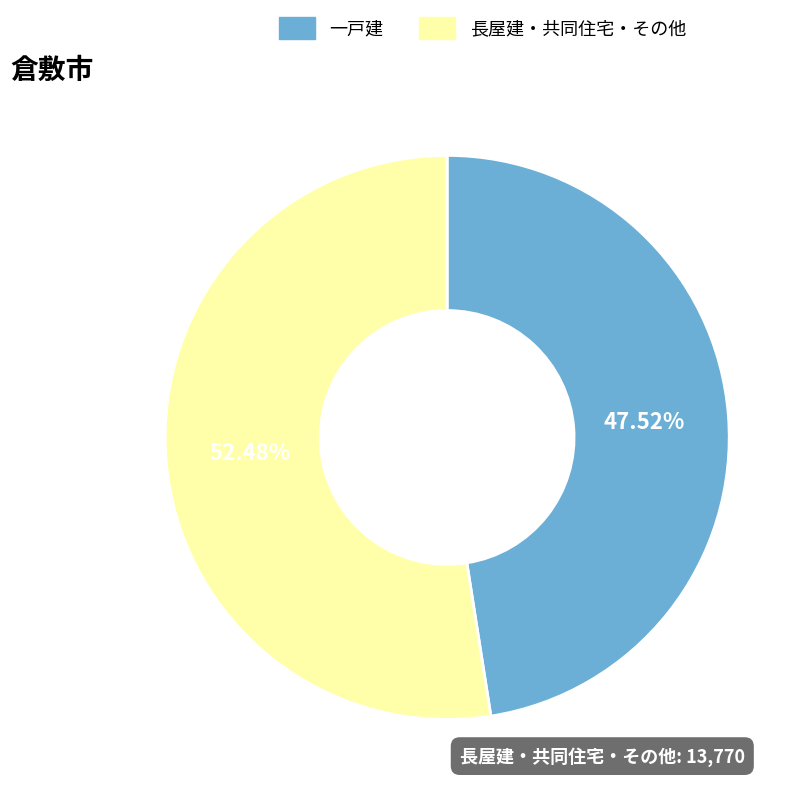

Rank the categories by value from highest to lowest.

長屋建・共同住宅・その他, 一戸建